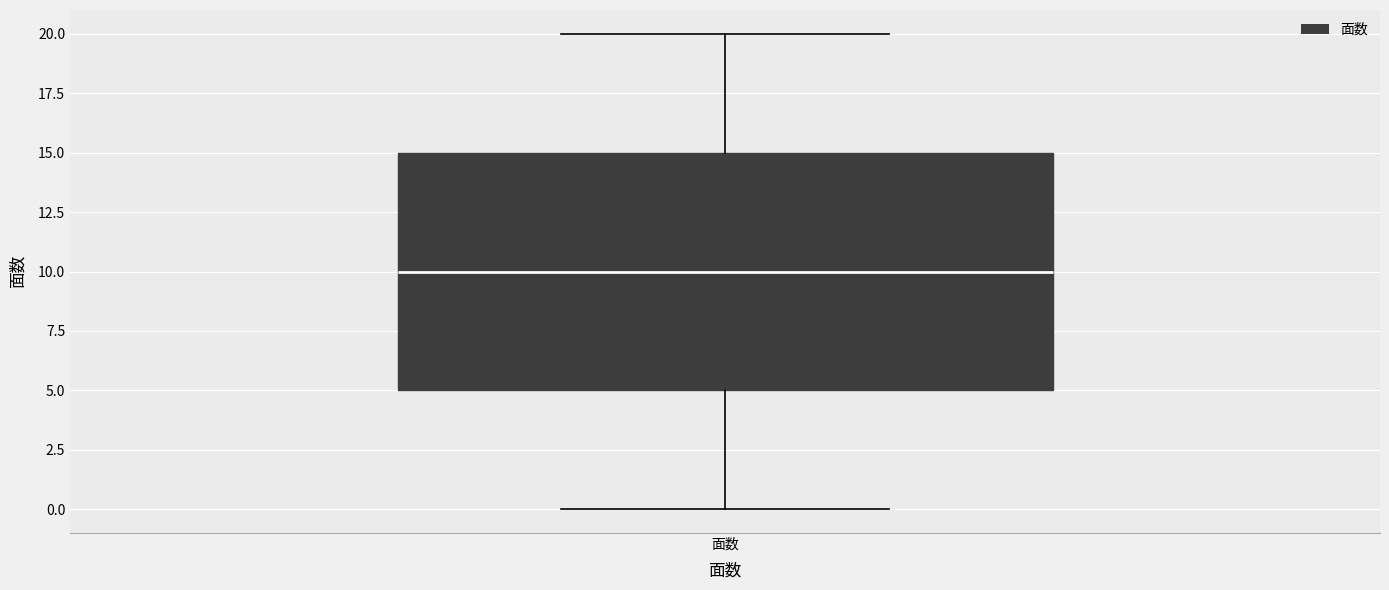

Read this box plot against the y-axis: the position of the median line, the range covered by the box, and the ends of both whiskers. The values are not printed on the chart, so give them approximately, as read against the axis.

median 10, box 5 to 15, whiskers 0 to 20